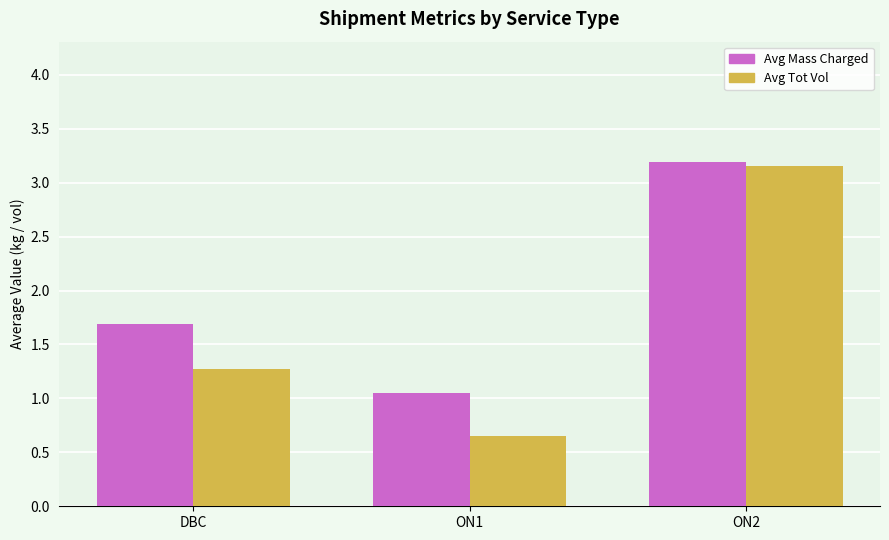

What is the total value across all series at ON1?

1.7